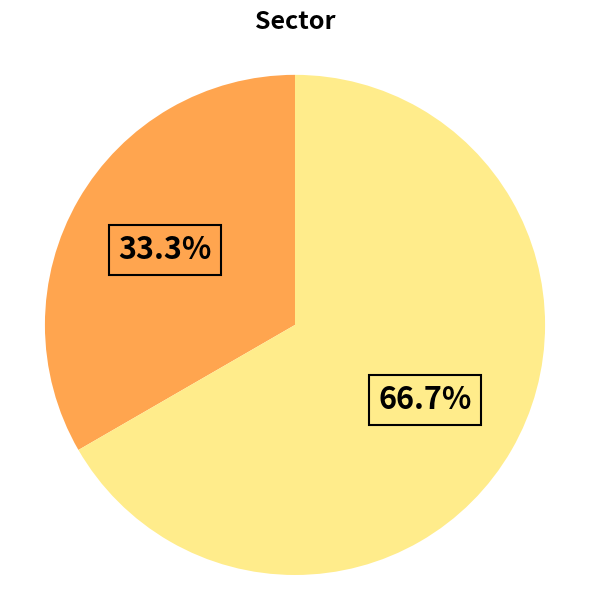

Does any single category account for the majority?

Yes